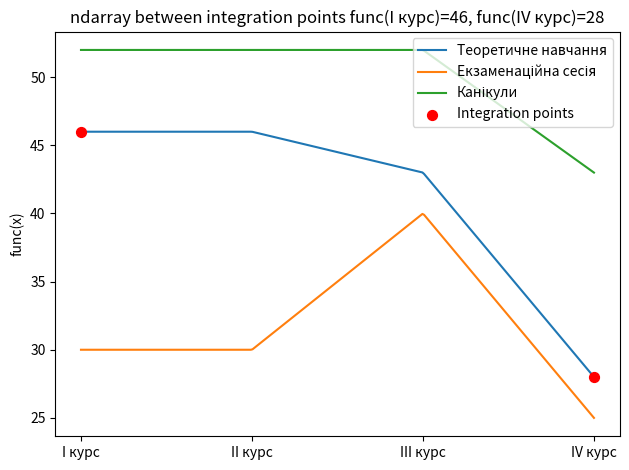

Which series has the largest range (max minus min)?

Теоретичне навчання